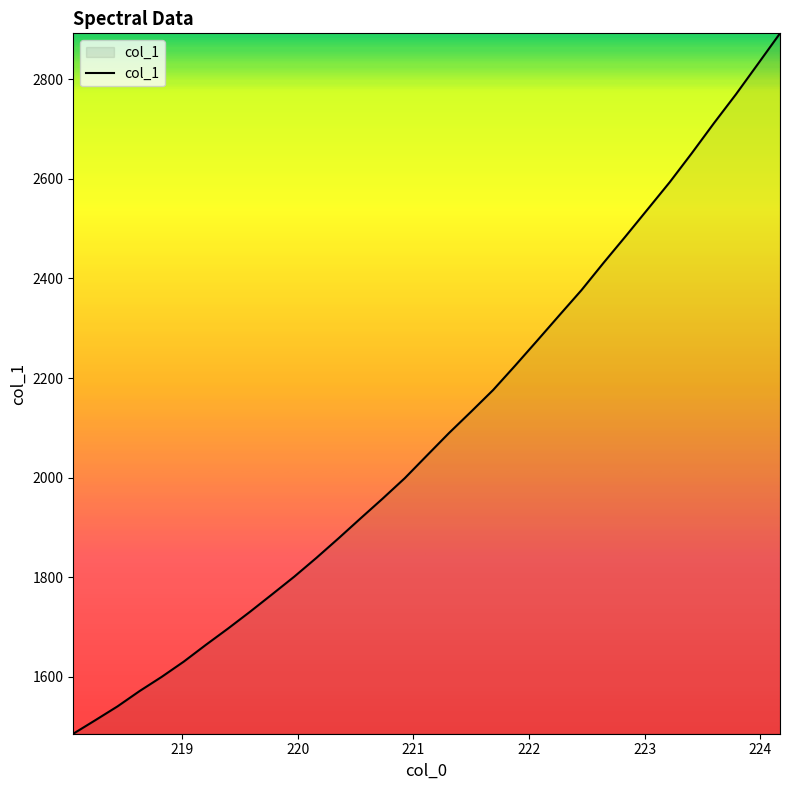

How many values exceed 2044?

17